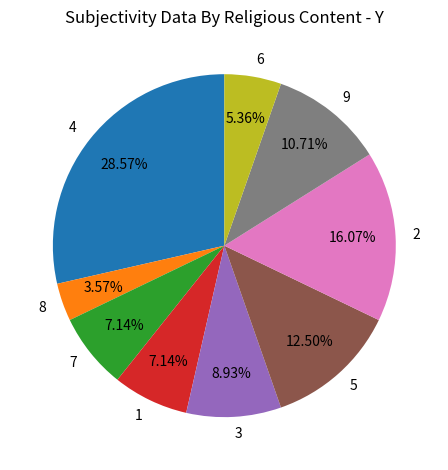

How many slices are in this pie chart?

9